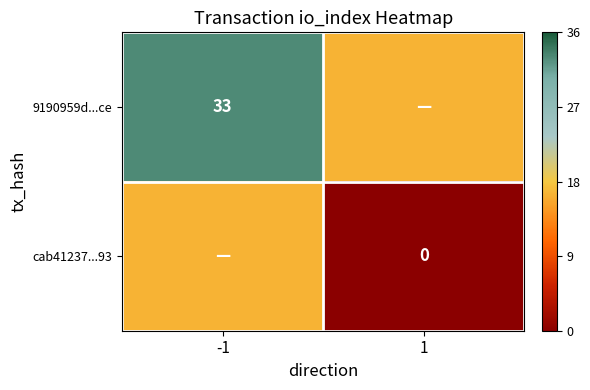

The 9190959d...ce series shows 20.8 at -1. True or false?

False